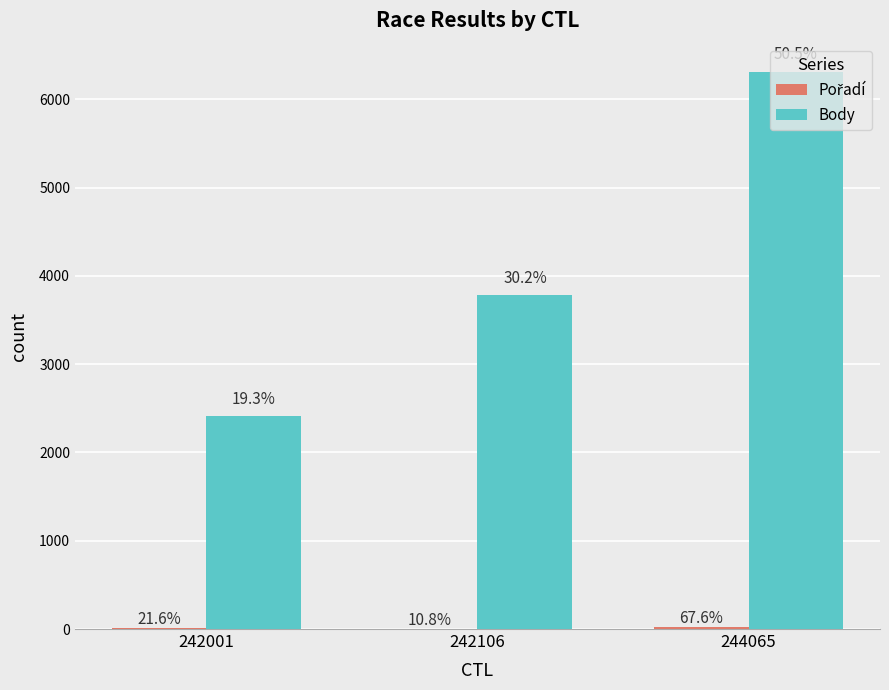

What is the spread (max minus min) of values at 244065?

6290